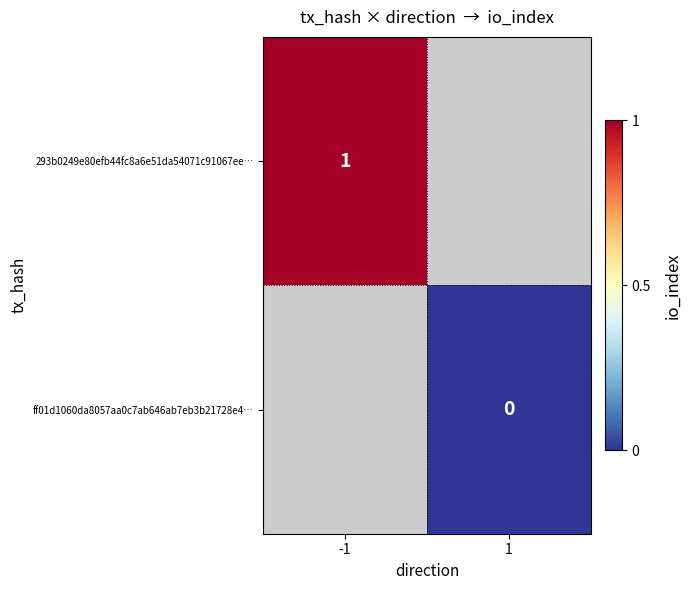

Is the value of 293b0249e80efb44fc8a6e51da54071c91067ee… at -1 greater than the value of ff01d1060da8057aa0c7ab646ab7eb3b21728e4… at 1?

Yes